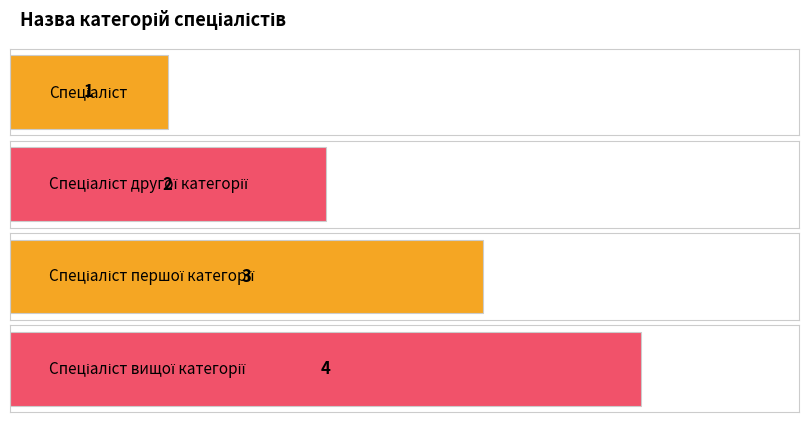

At which label is the value closest to 2?

Спеціаліст другої категорії